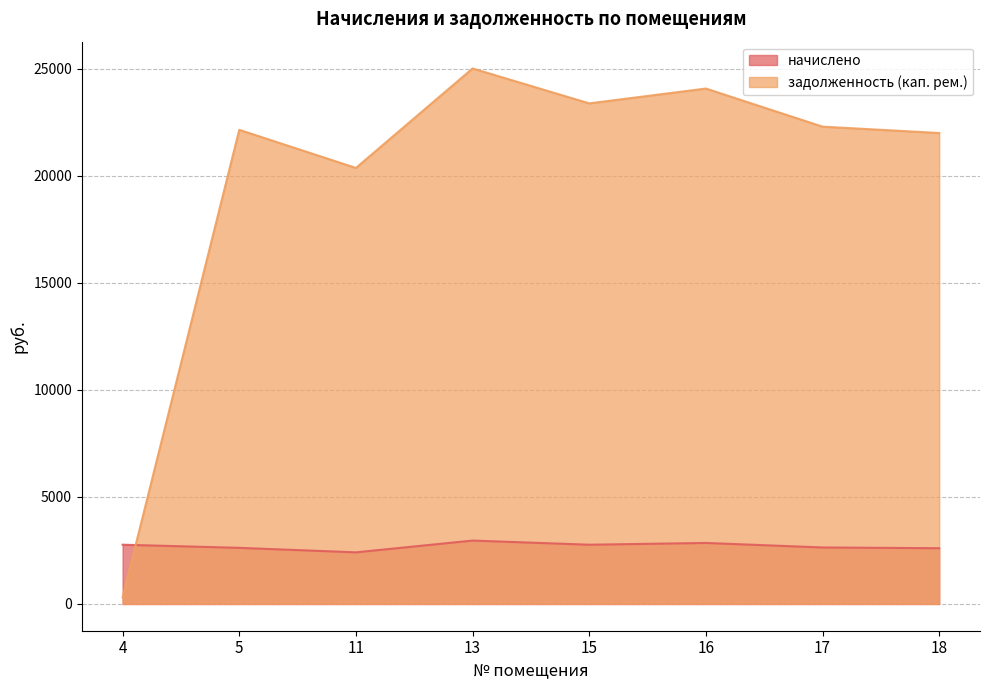

How many distinct data groups are displayed?

2